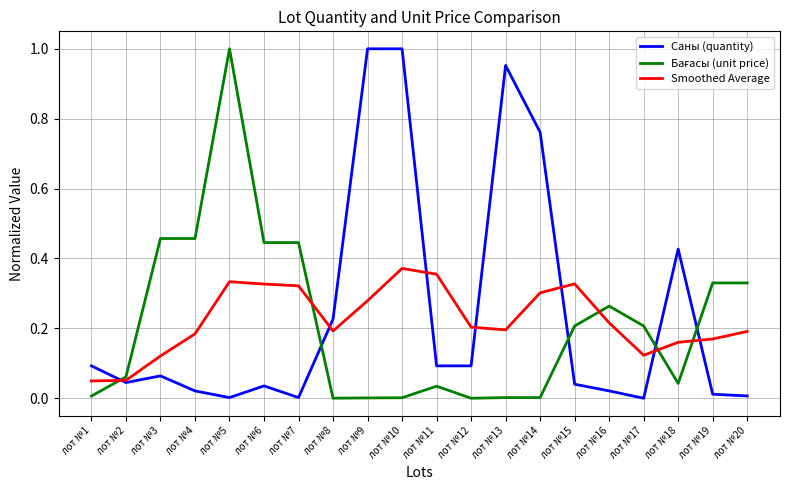

In Smoothed Average, how many points are higher than both neighbors (excluding endpoints)?

3